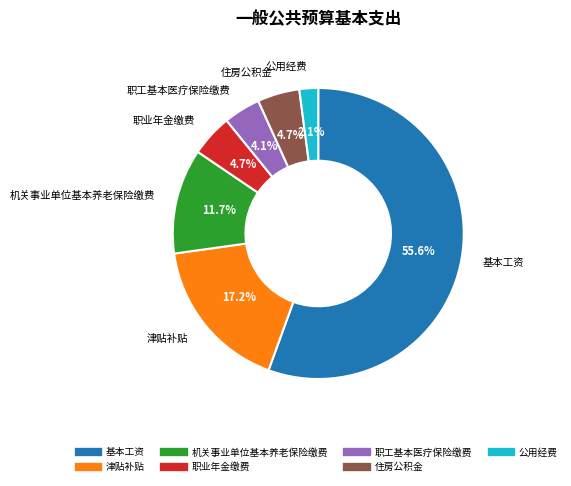

To the nearest percent, what is the difference between the largest and smallest slice percentages?

53%